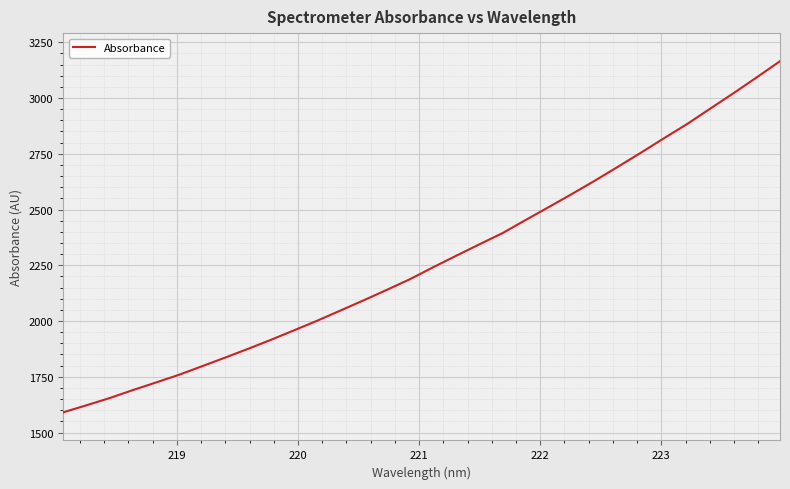

What is the difference between the maximum and minimum values?

1574.7